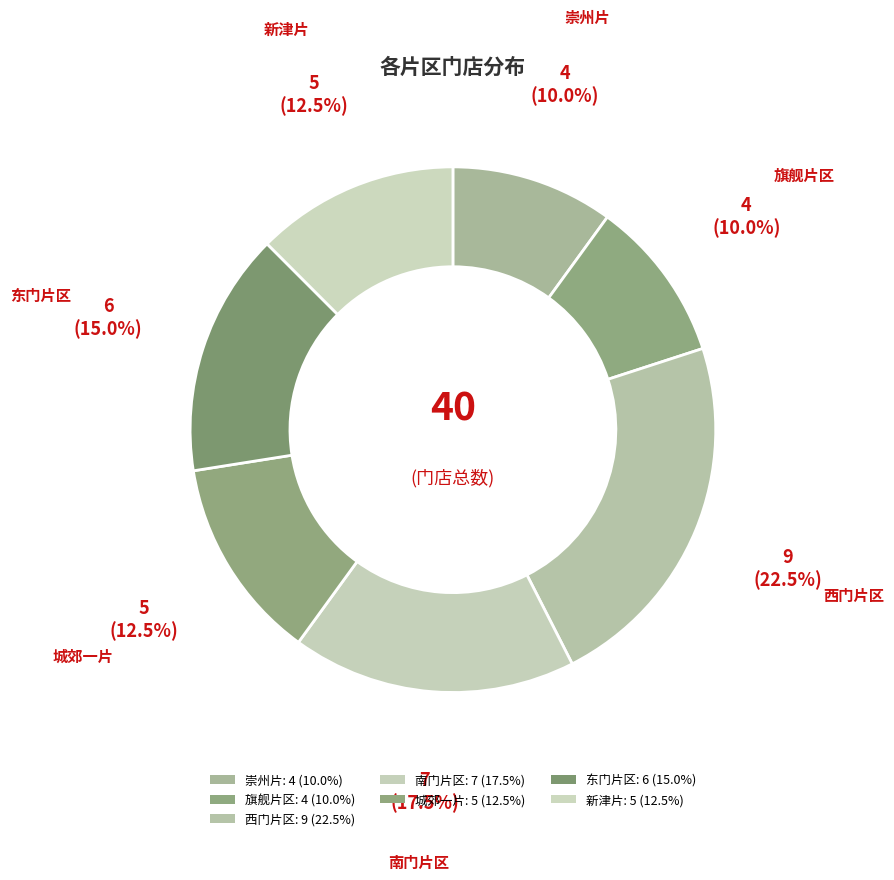

Count the number of slices in the pie.

7